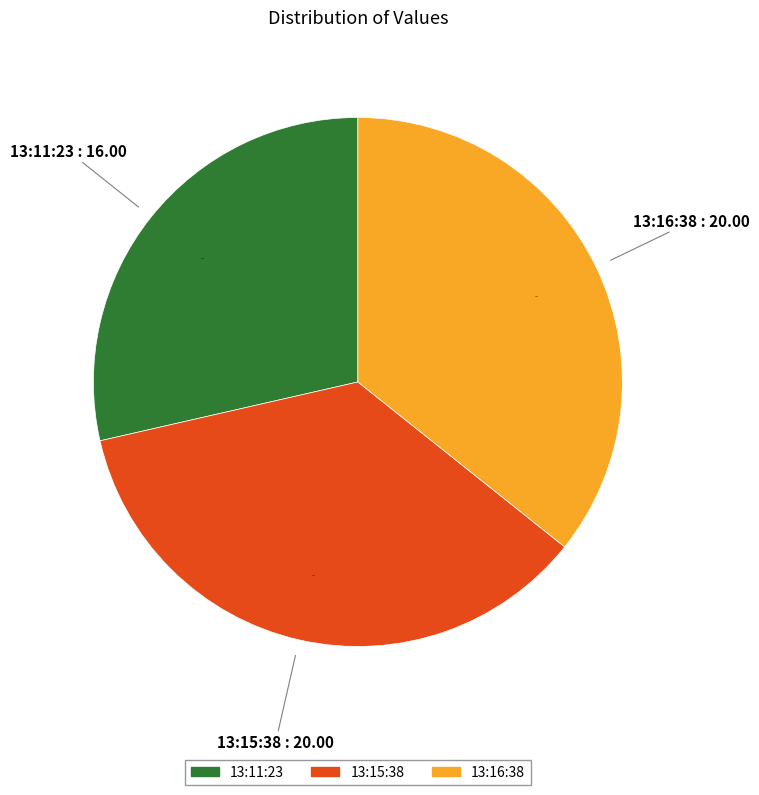

Which has a higher value, 13:11:23 or 13:16:38?

13:16:38